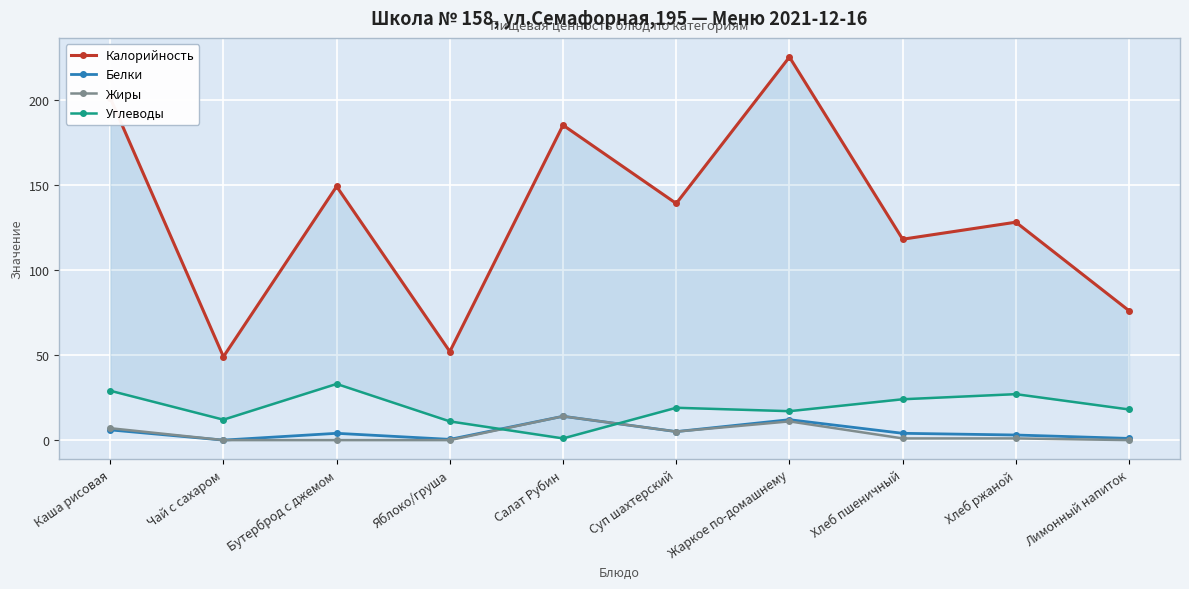

What is the label of the 7th point from the left?

Жаркое по-домашнему